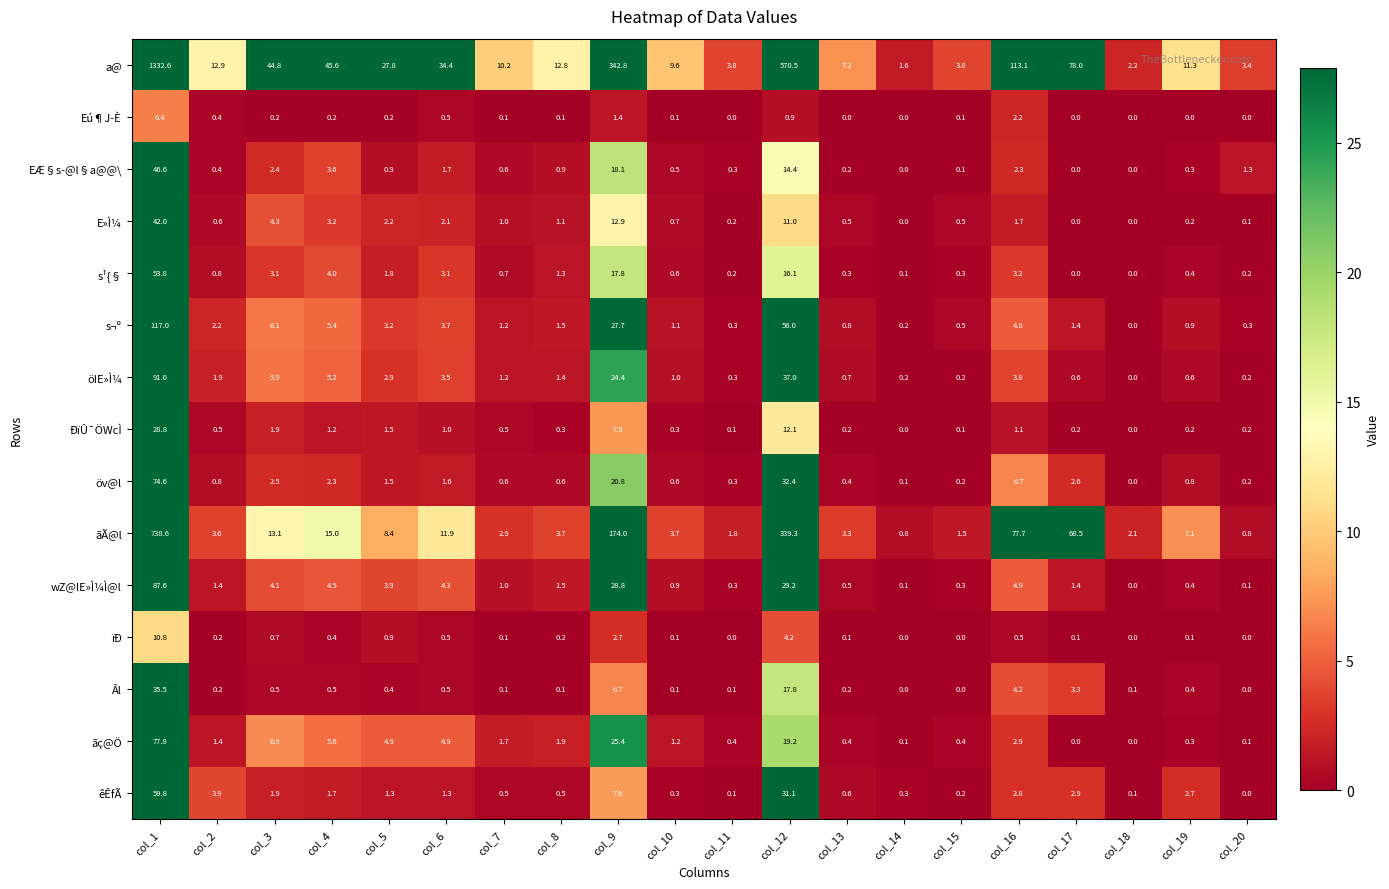

Which series has the widest spread of values?

a@